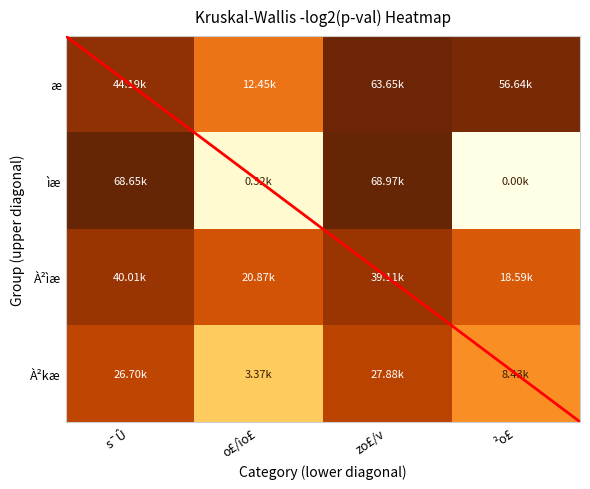

What is the total value across all series at s¯Û?

15.1